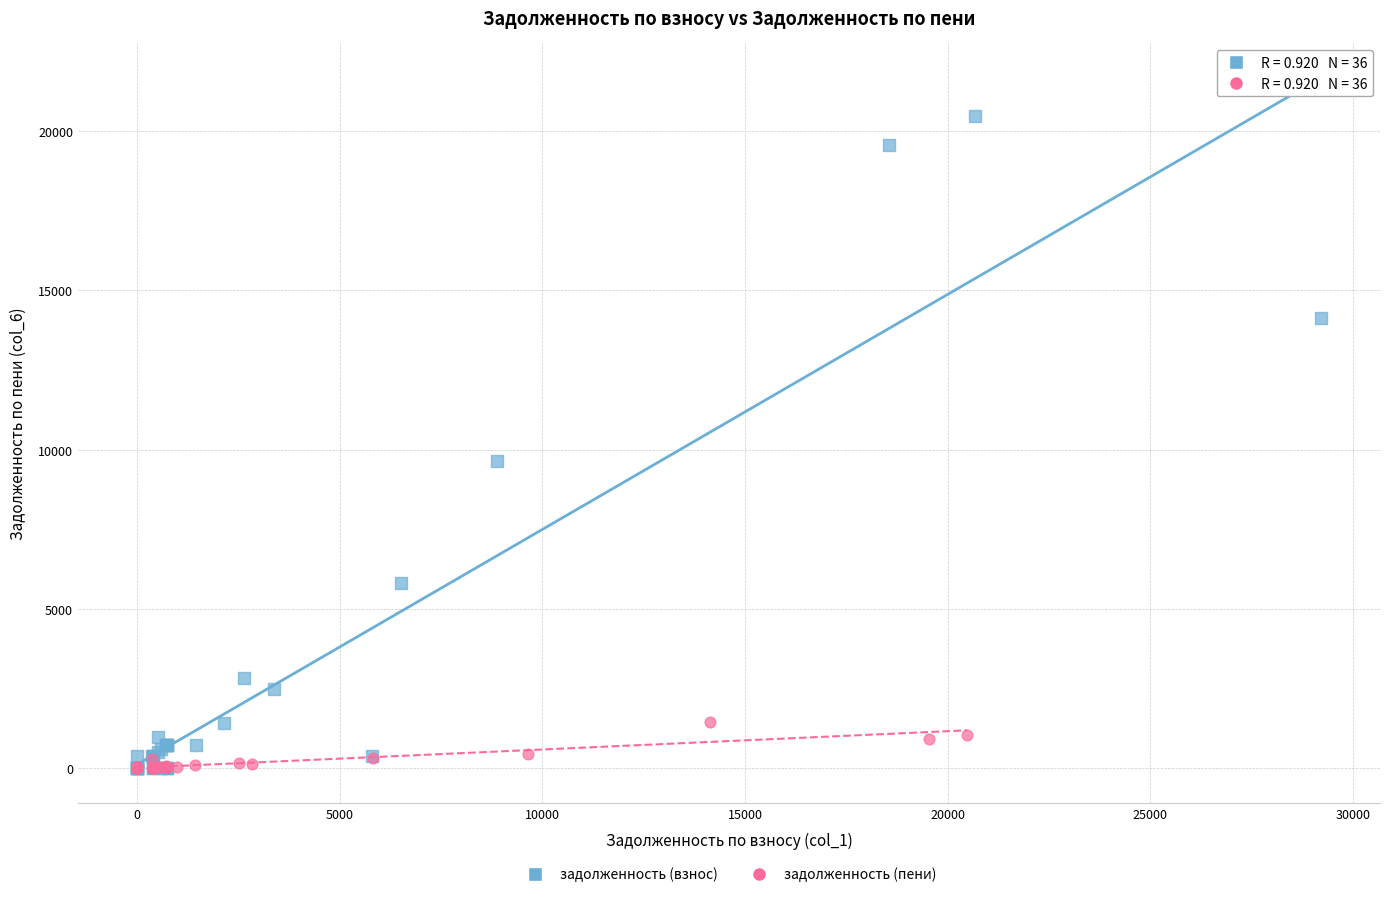

Which series has the widest spread of Y values?

задолженность (взнос)